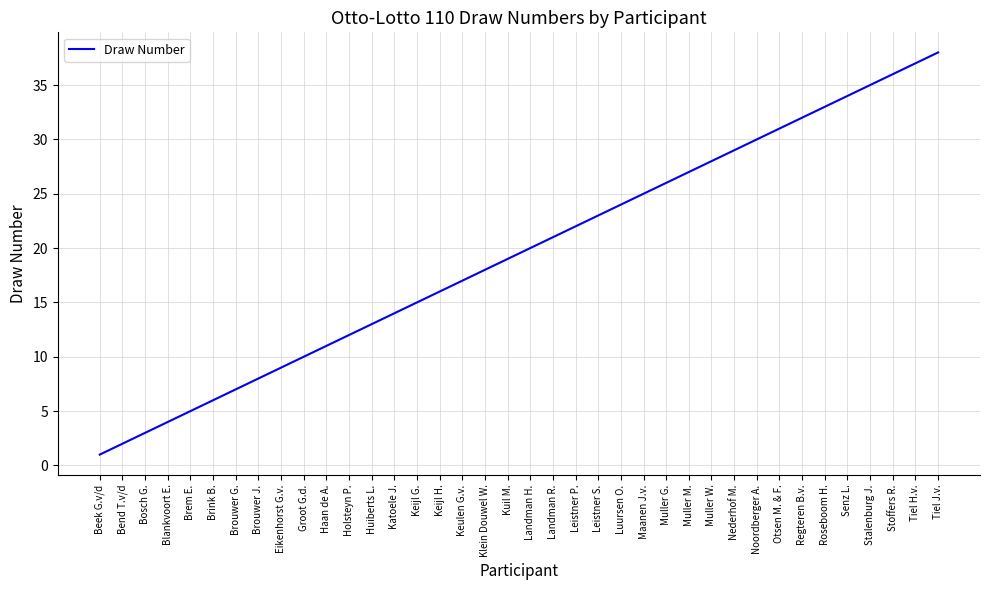

Is it true that the value at Brem E. is 5?

True